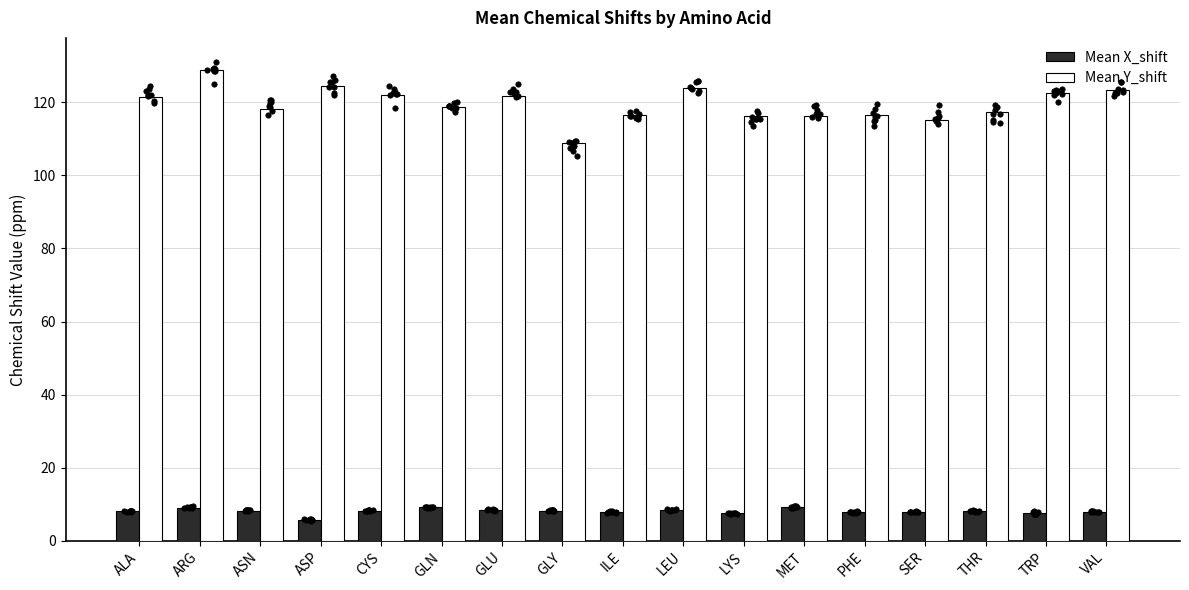

At how many categories does at least one series exceed 24?

17